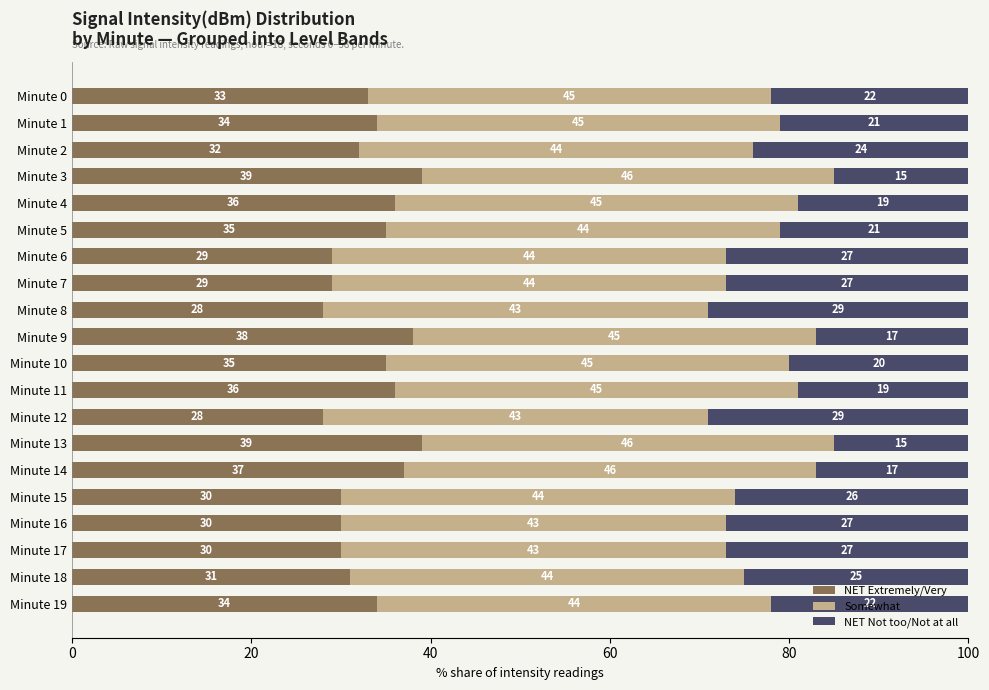

How many data points does each series have?

20